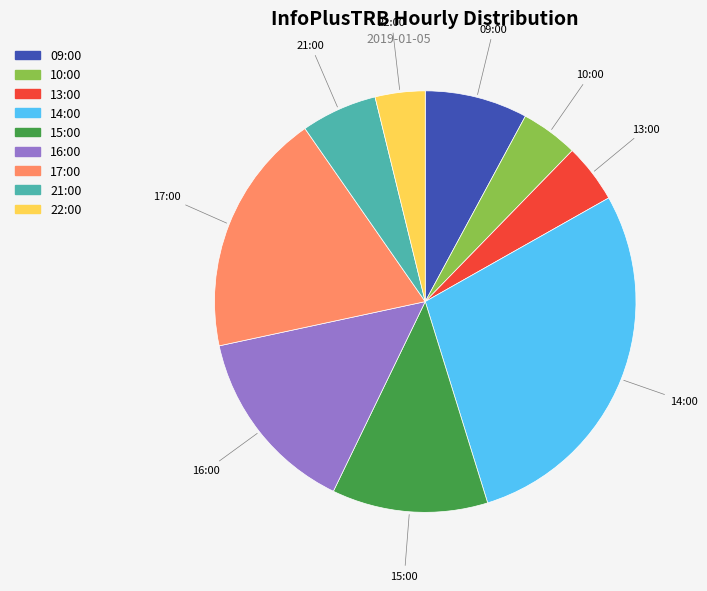

Does any single category account for the majority?

No